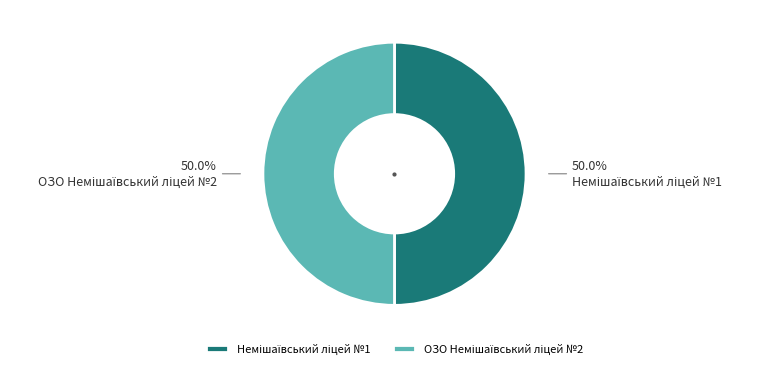

How many segments does this pie chart have?

2